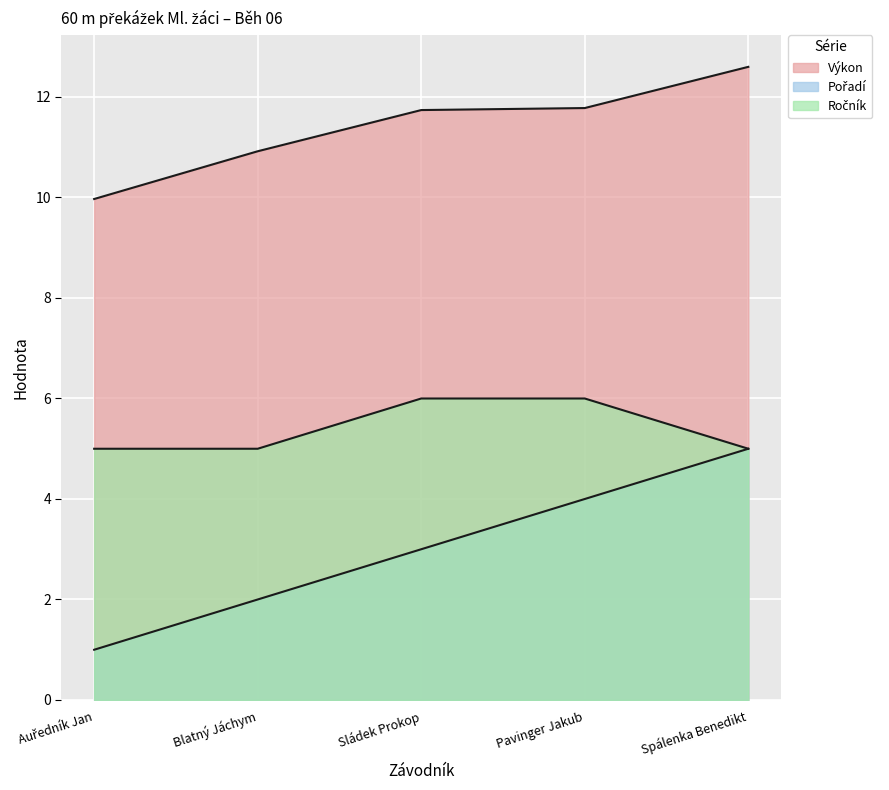

Reading left to right, what are all the values shown in this chart?

Pořadí: 1.0	2.0	3.0	4.0	5.0
Výkon: 10.0	10.9	11.7	11.8	12.6
Ročník: 5.0	5.0	6.0	6.0	5.0